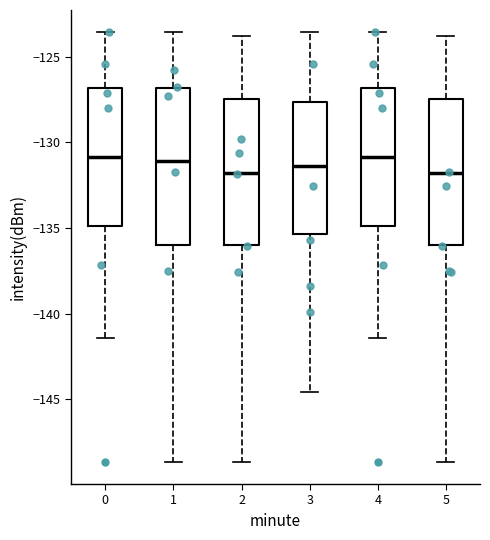

Comparing the boxes themselves (not the whiskers), which one is the tallest?

1